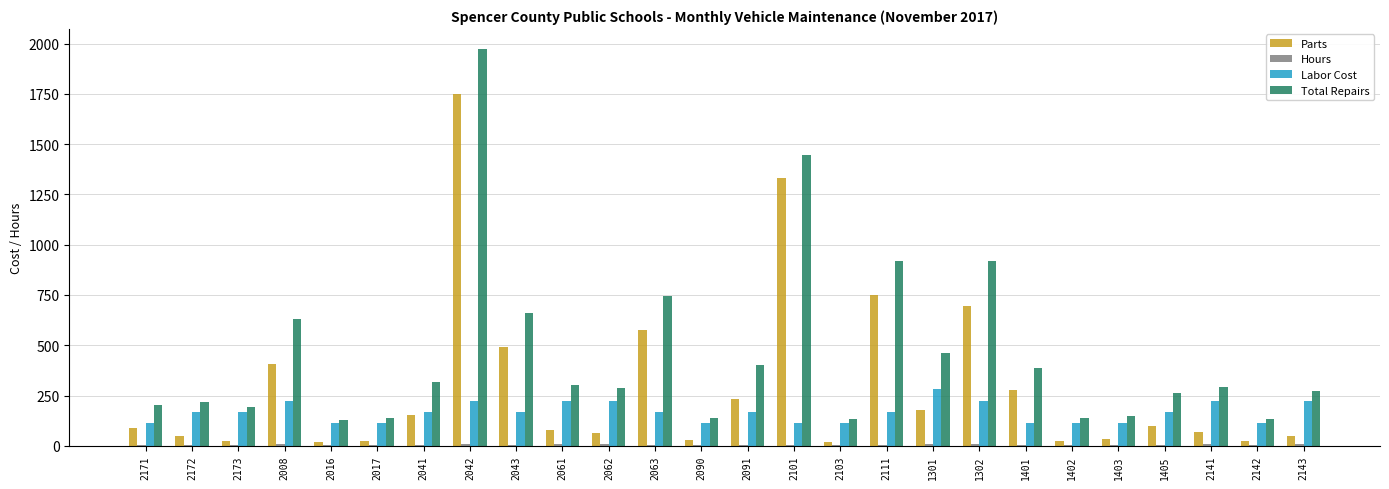

What is the average value of the Total Repairs series?

455